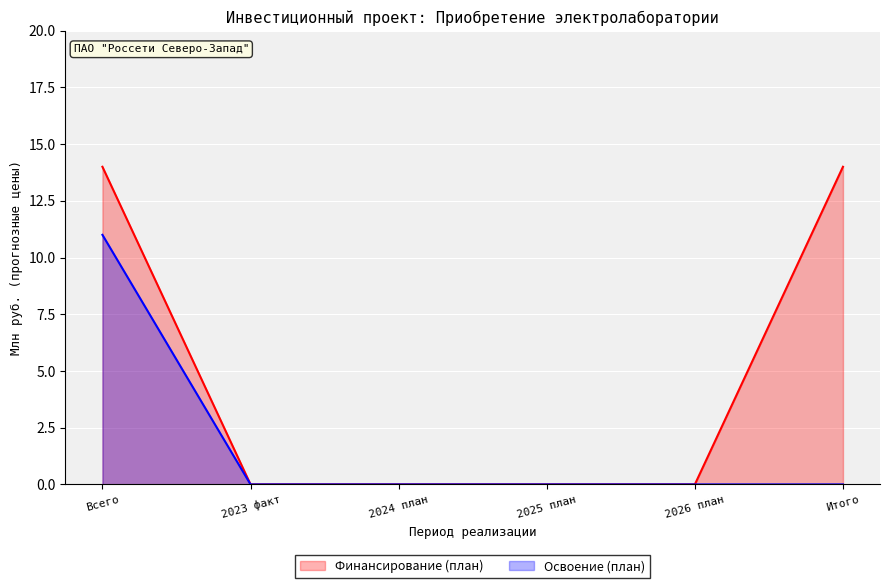

True or false: Освоение (план) has more than 2 interior local peaks.

False